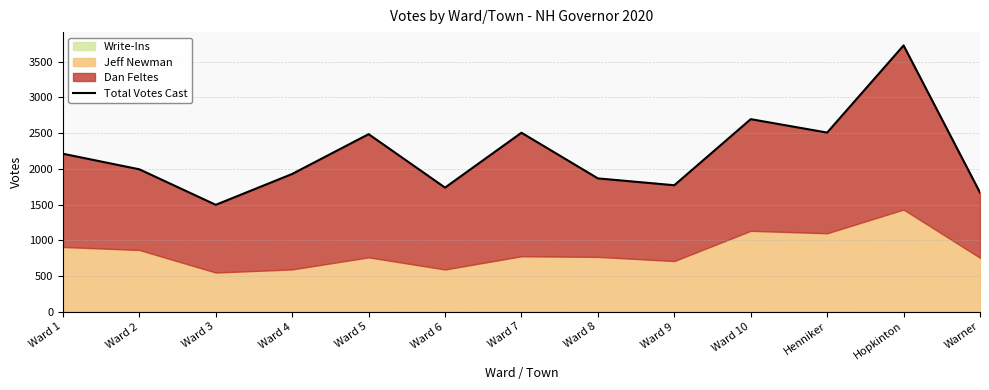

Count the number of values greater than 1993.

6